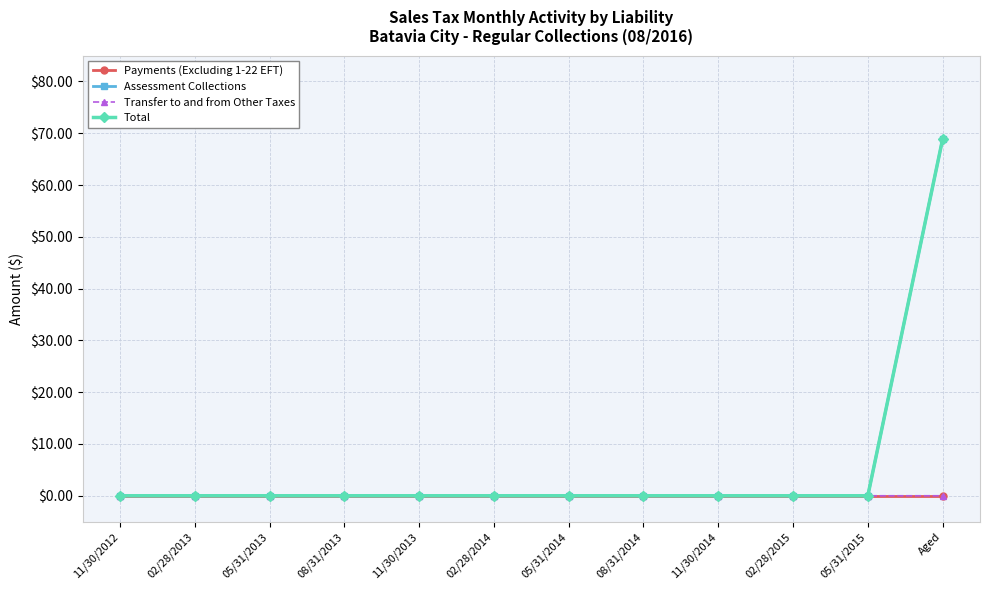

Is it true that Transfer to and from Other Taxes equals 0.0 at 05/31/2014?

True